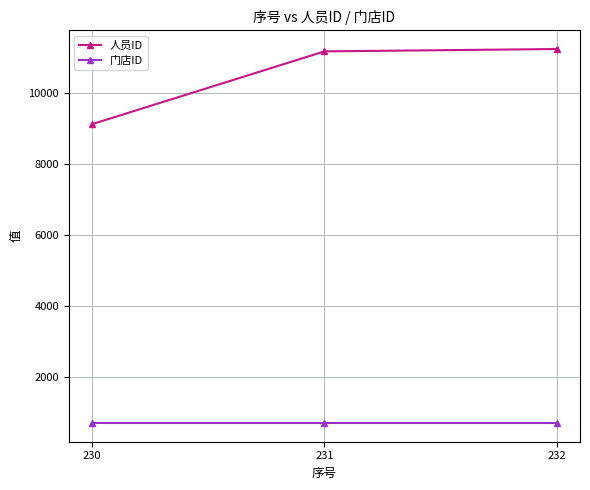

How many distinct data groups are displayed?

2